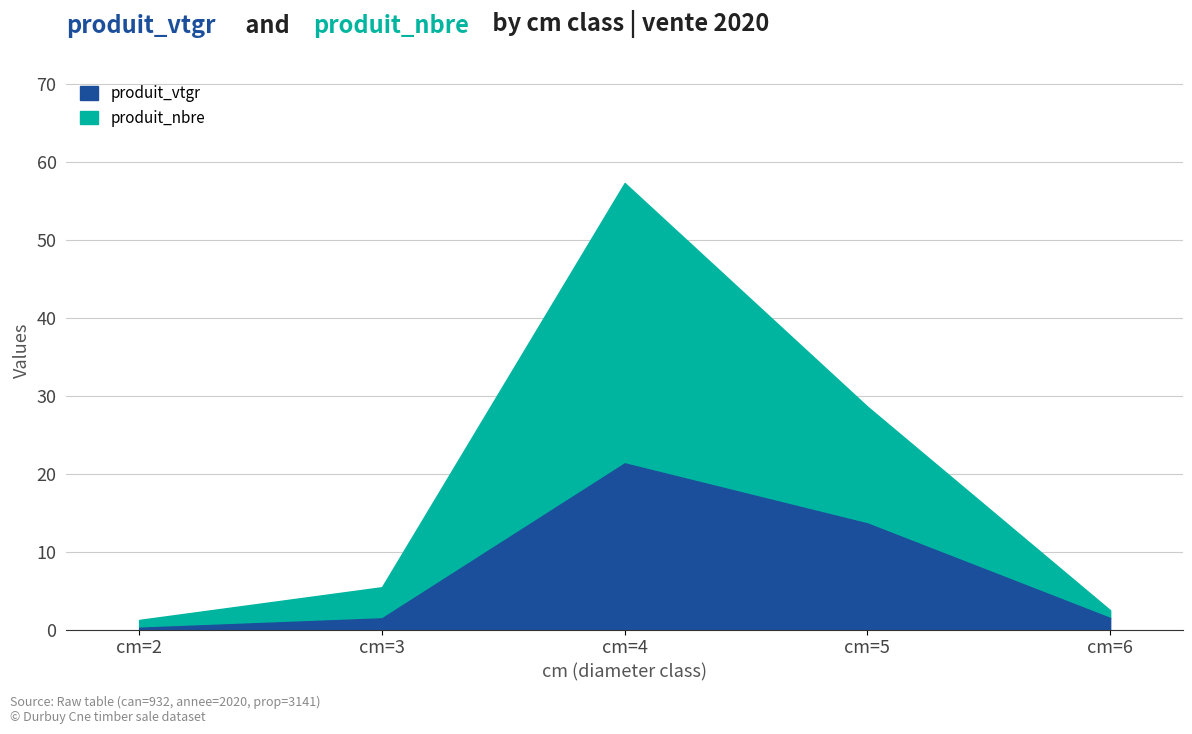

Reading right to left, transcribe all the data shown in this chart.

produit_vtgr: cm=6=1.5	cm=5=13.6	cm=4=21.3	cm=3=1.4	cm=2=0.2
produit_nbre: cm=6=2.5	cm=5=28.6	cm=4=57.3	cm=3=5.4	cm=2=1.2